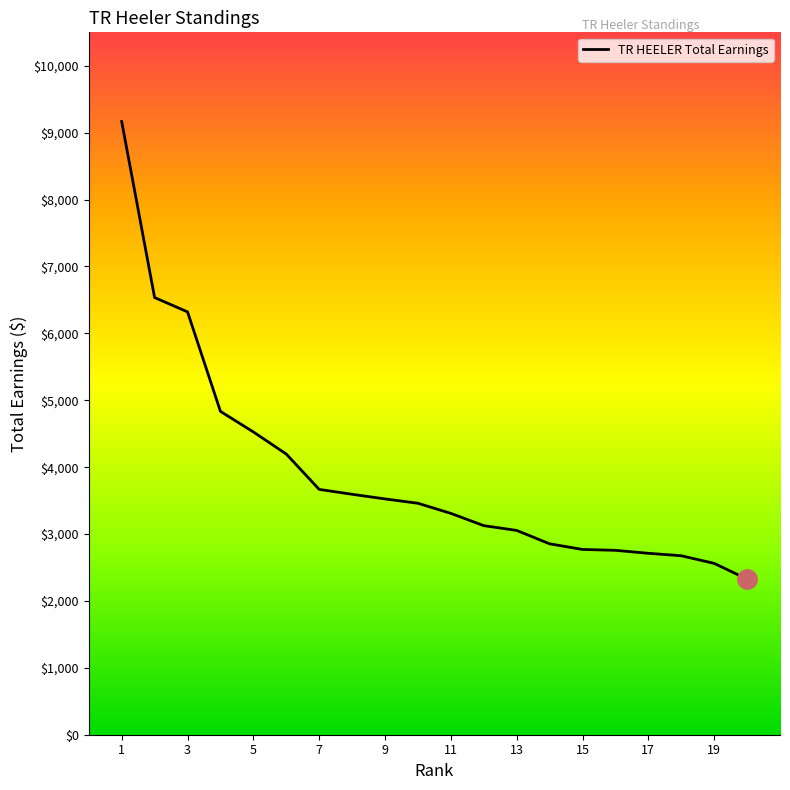

How many lines are shown in the chart?

1